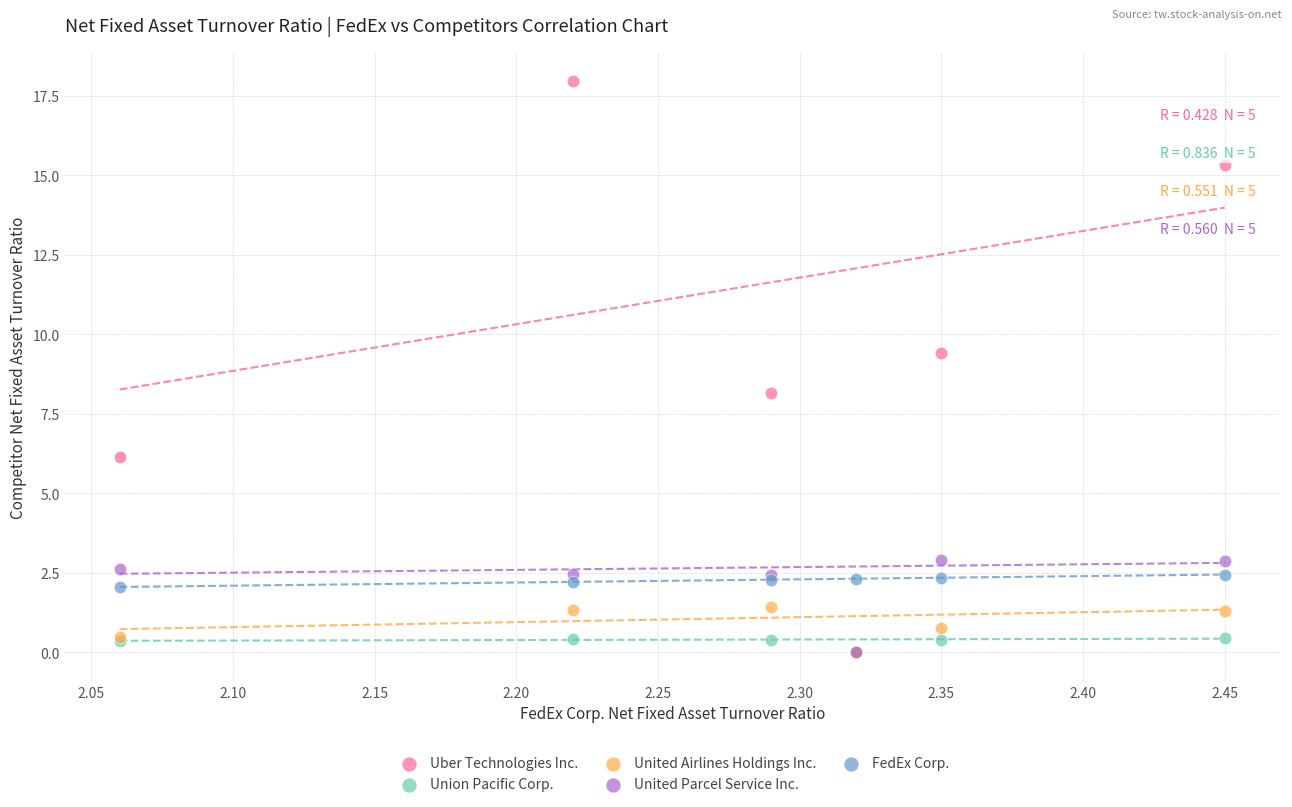

Which series contains the highest Y value?

Uber Technologies Inc.